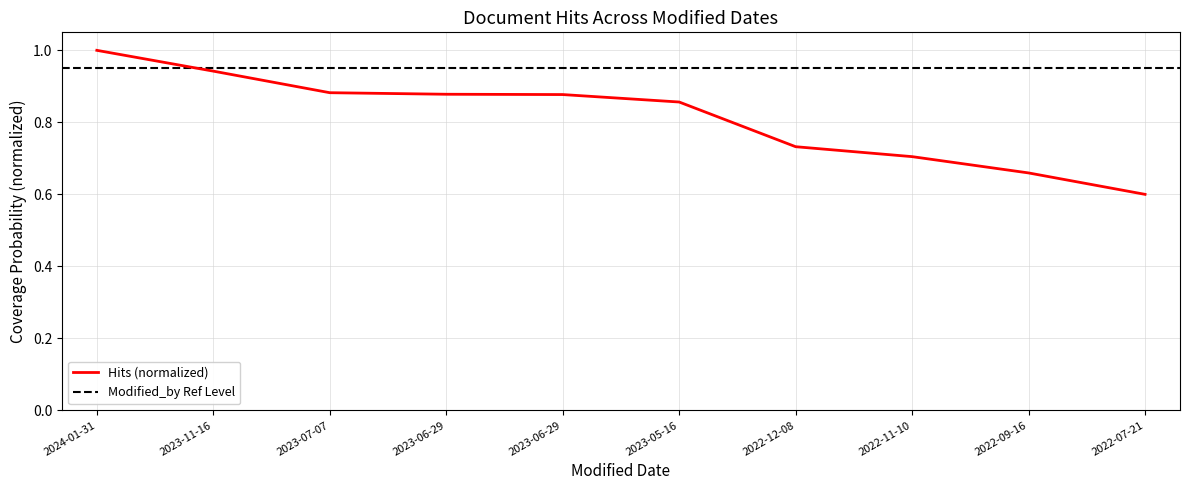

Between 2022-07-21 and 2022-12-08, which is larger?

2022-12-08